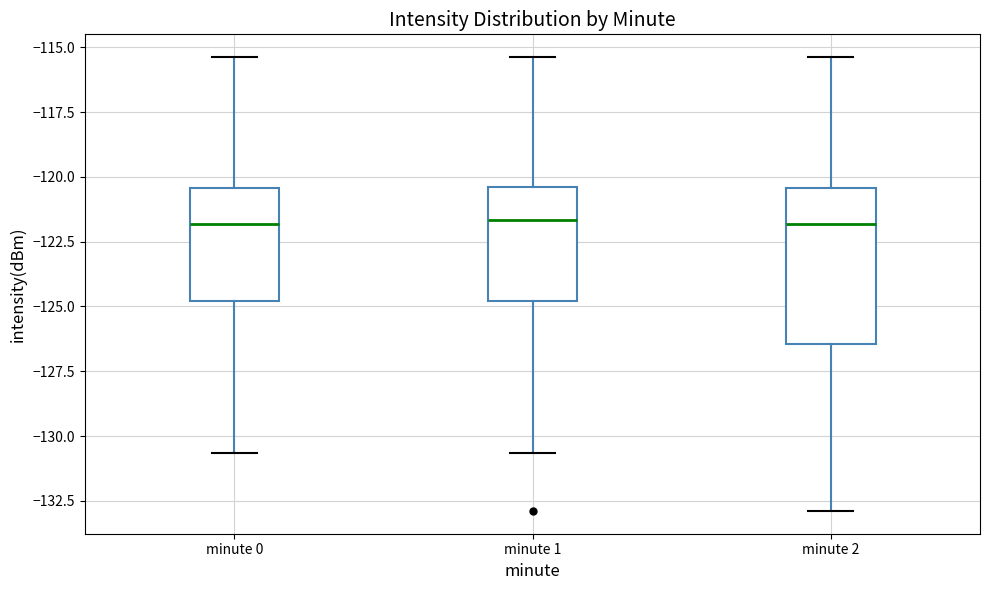

Which box is the tallest, from its lower edge to its upper edge?

minute 2